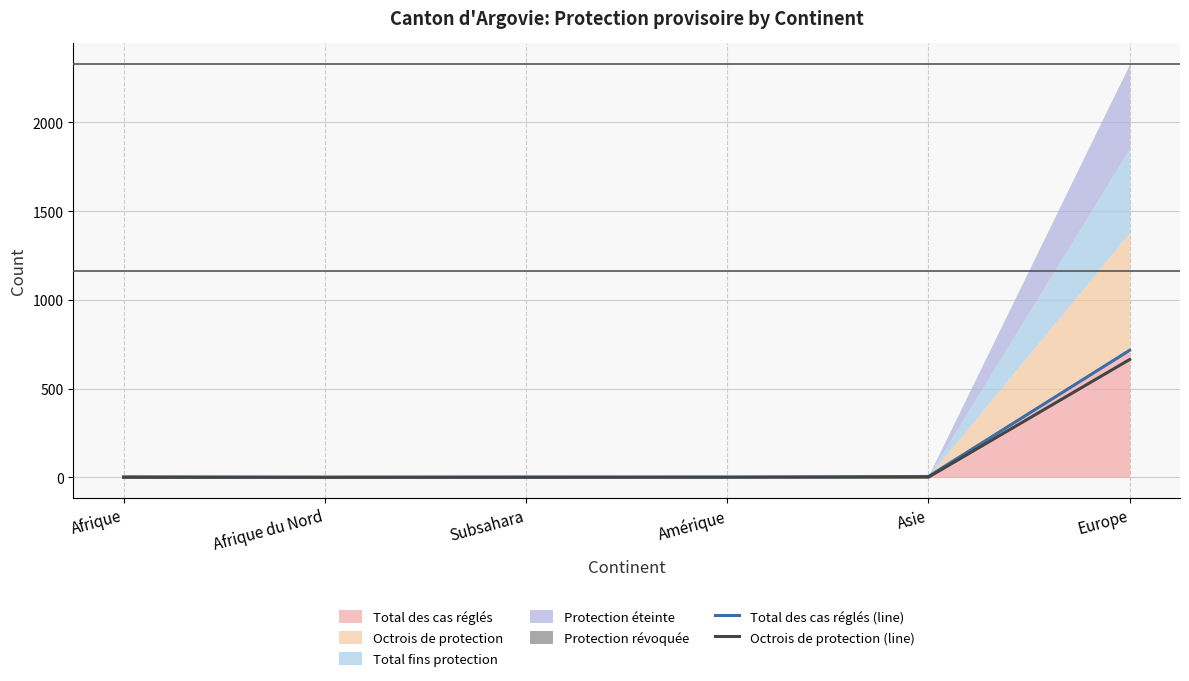

What is the label of the 1st point from the left?

Afrique